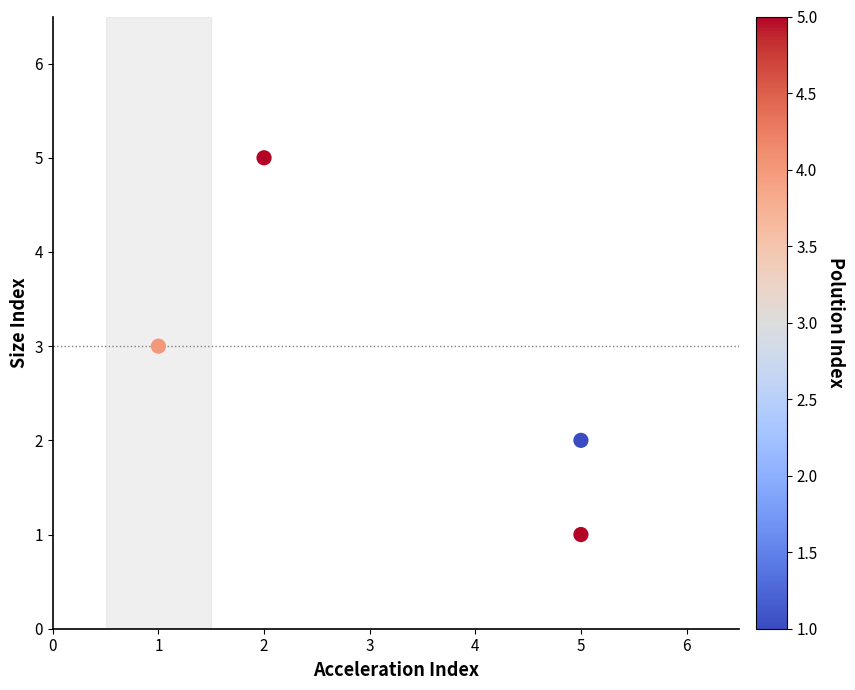

What is the average Y value?

3